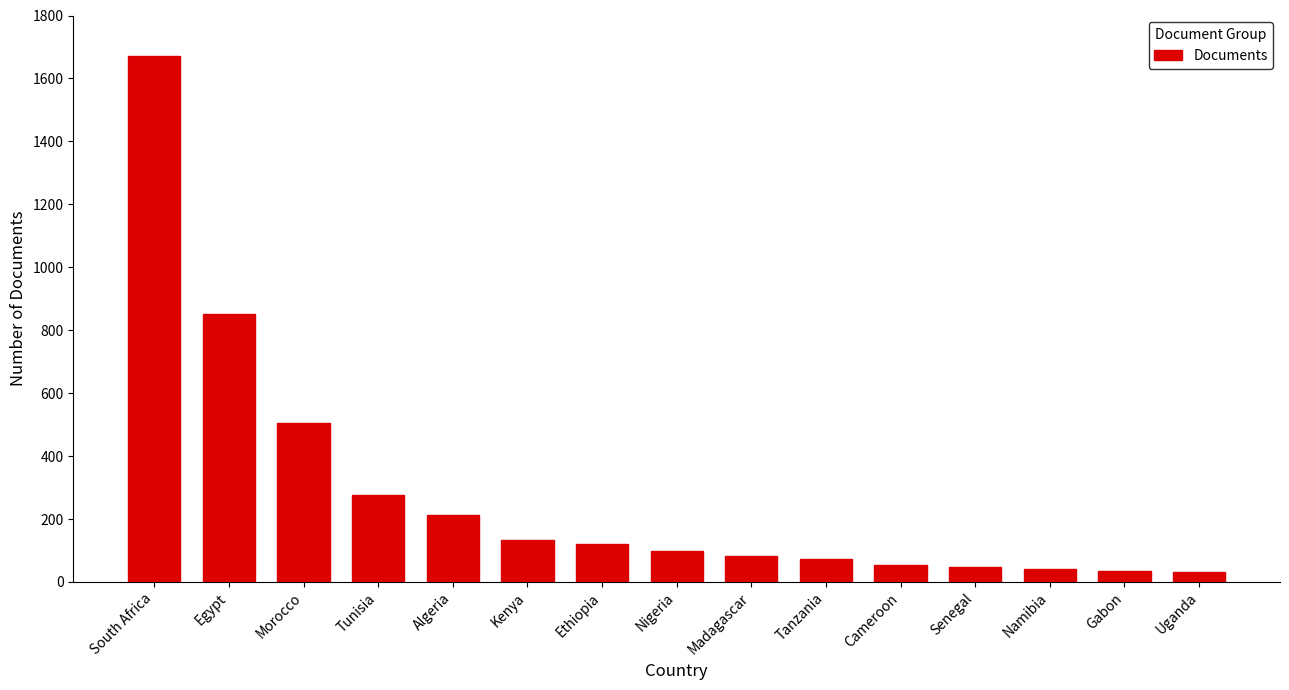

What is the minimum value shown in the chart?

33